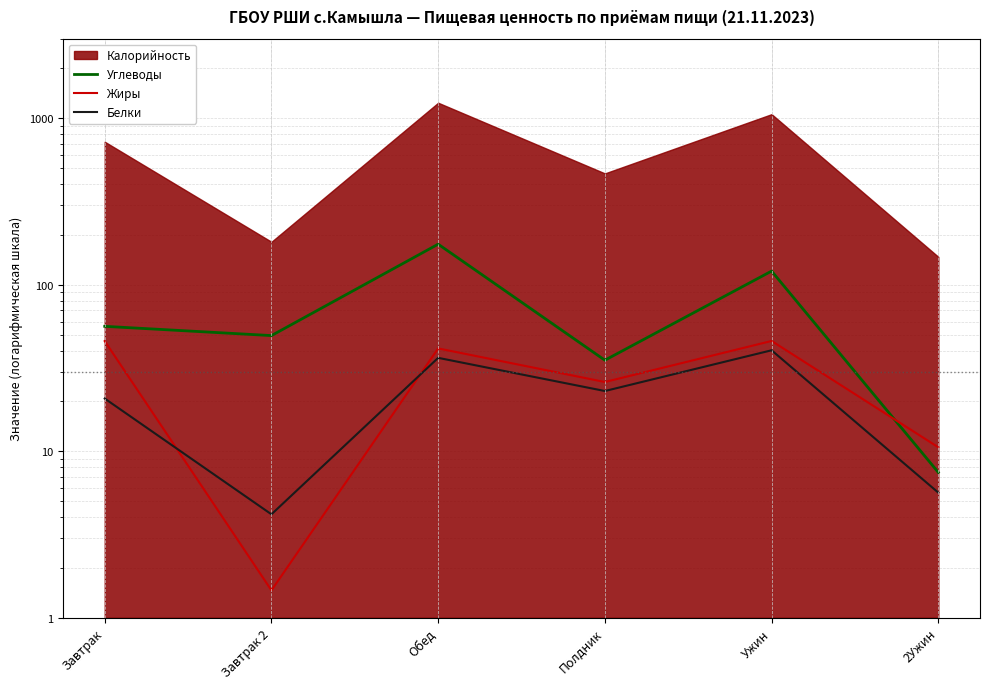

At which label does Углеводы first exceed 56?

Завтрак